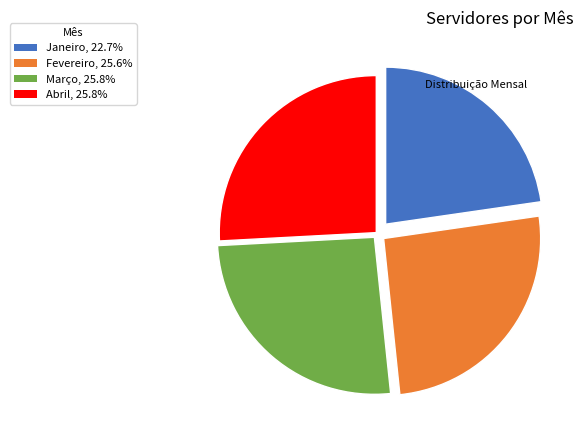

Which slice is the smallest?

Janeiro